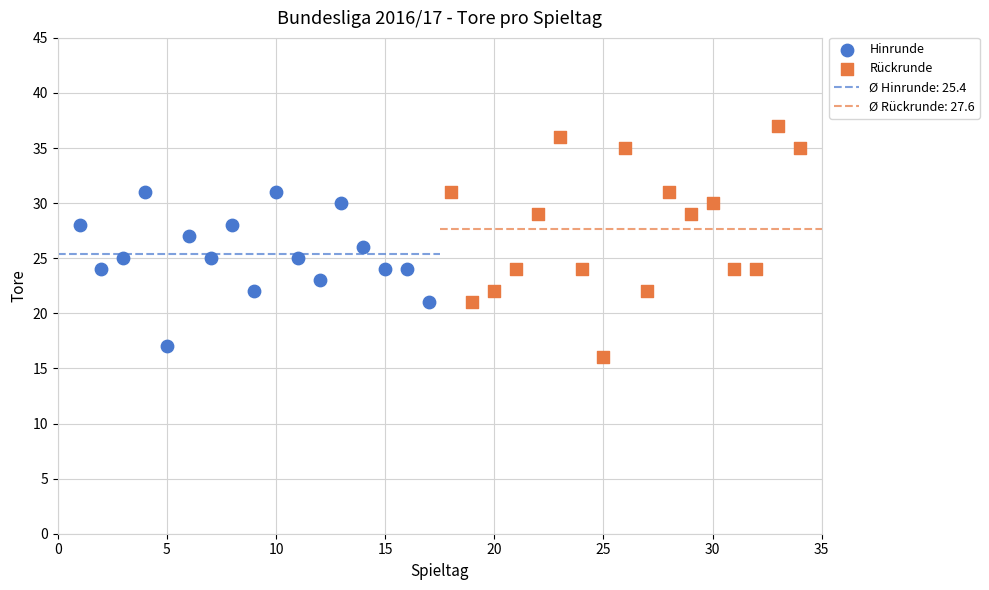

Which series contains the highest Y value?

Rückrunde